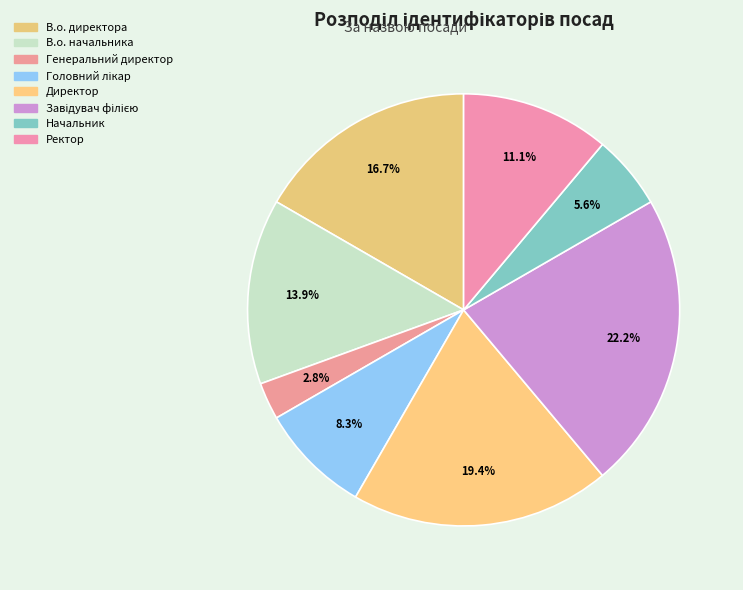

Which category has the biggest portion of the pie?

Завідувач філією